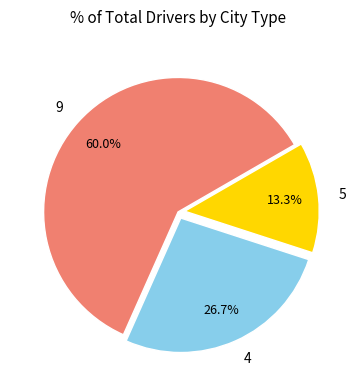

What is the ratio of the value at 4 to the value at 5?

2.0